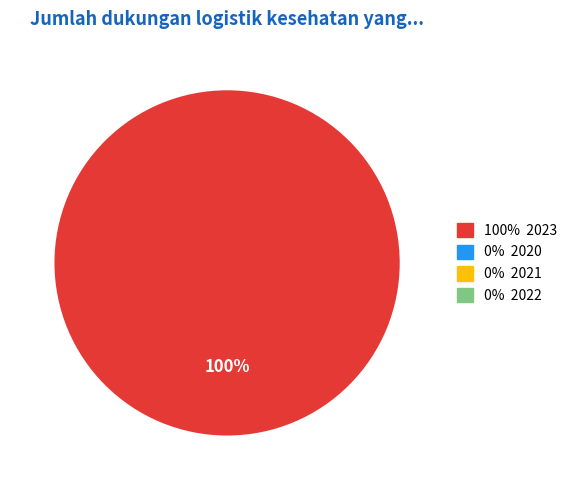

Is there any slice that represents more than half of the pie?

Yes